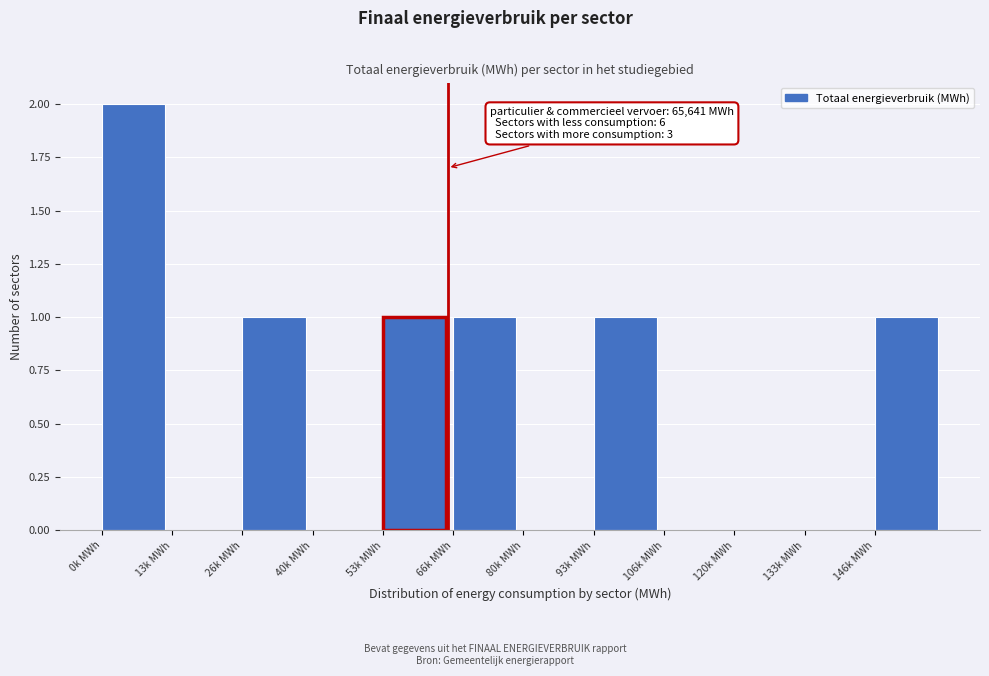

Reading right to left, transcribe all the data shown in this chart.

146k MWh=1	133k MWh=0	120k MWh=0	106k MWh=0	93k MWh=1	80k MWh=0	66k MWh=1	53k MWh=1	40k MWh=0	26k MWh=1	13k MWh=0	0k MWh=2